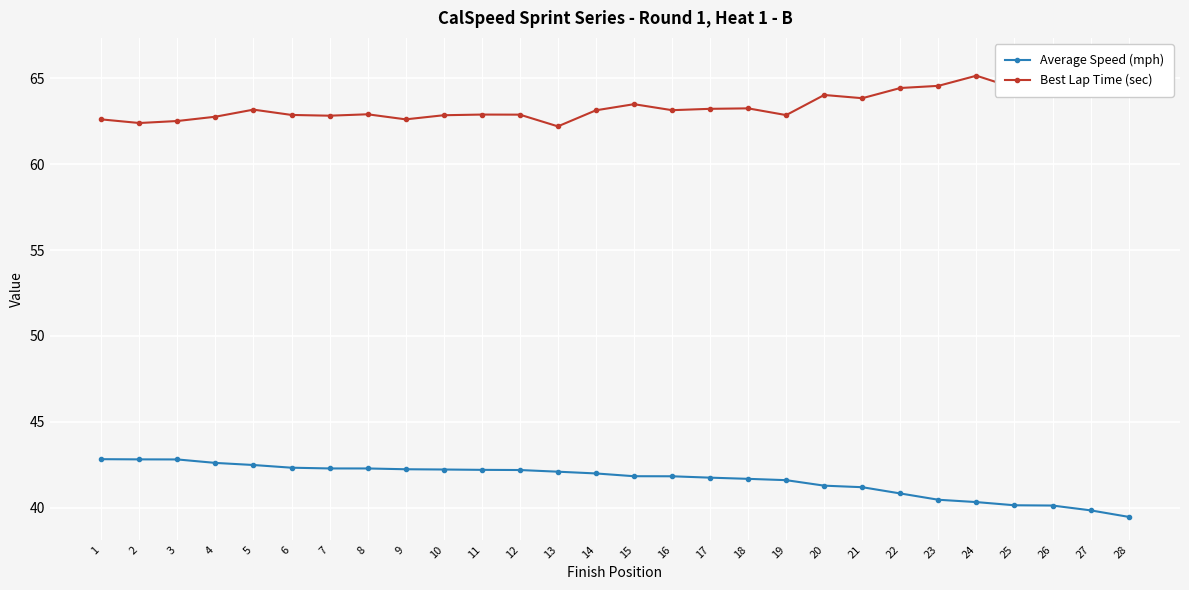

At which category is the sum across all series the highest?

27